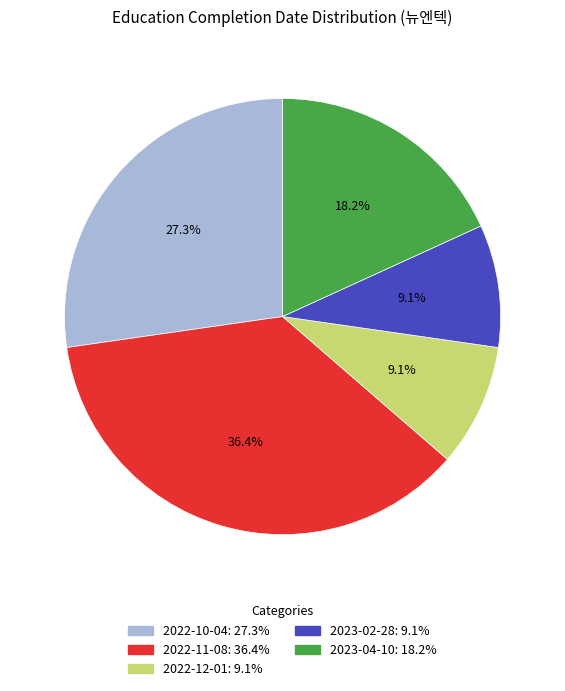

To the nearest percent, what portion does 2022-11-08 represent?

36%